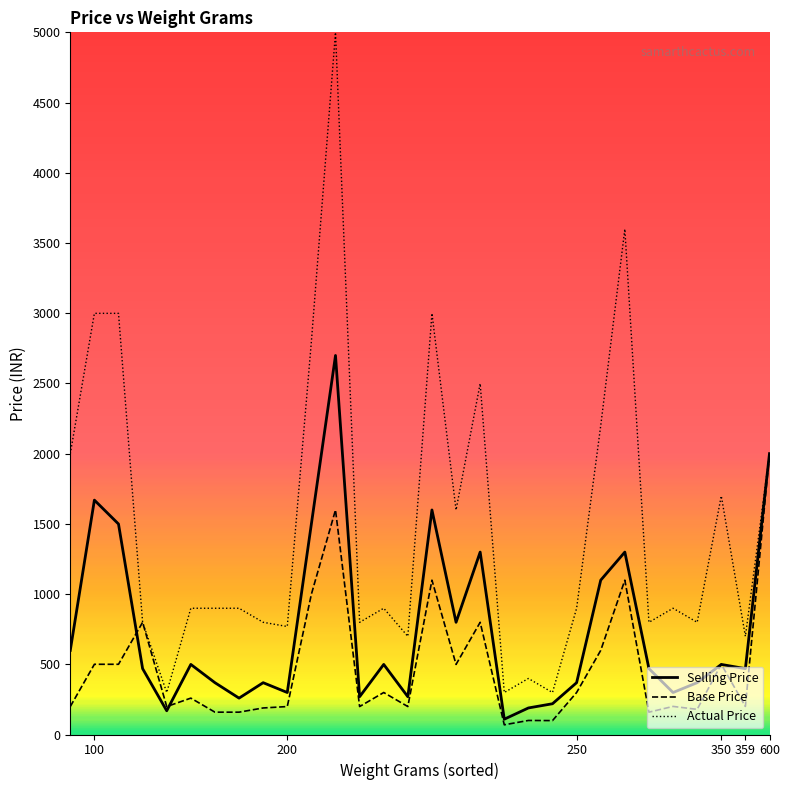

Is this an area chart (filled region under the line)?

No